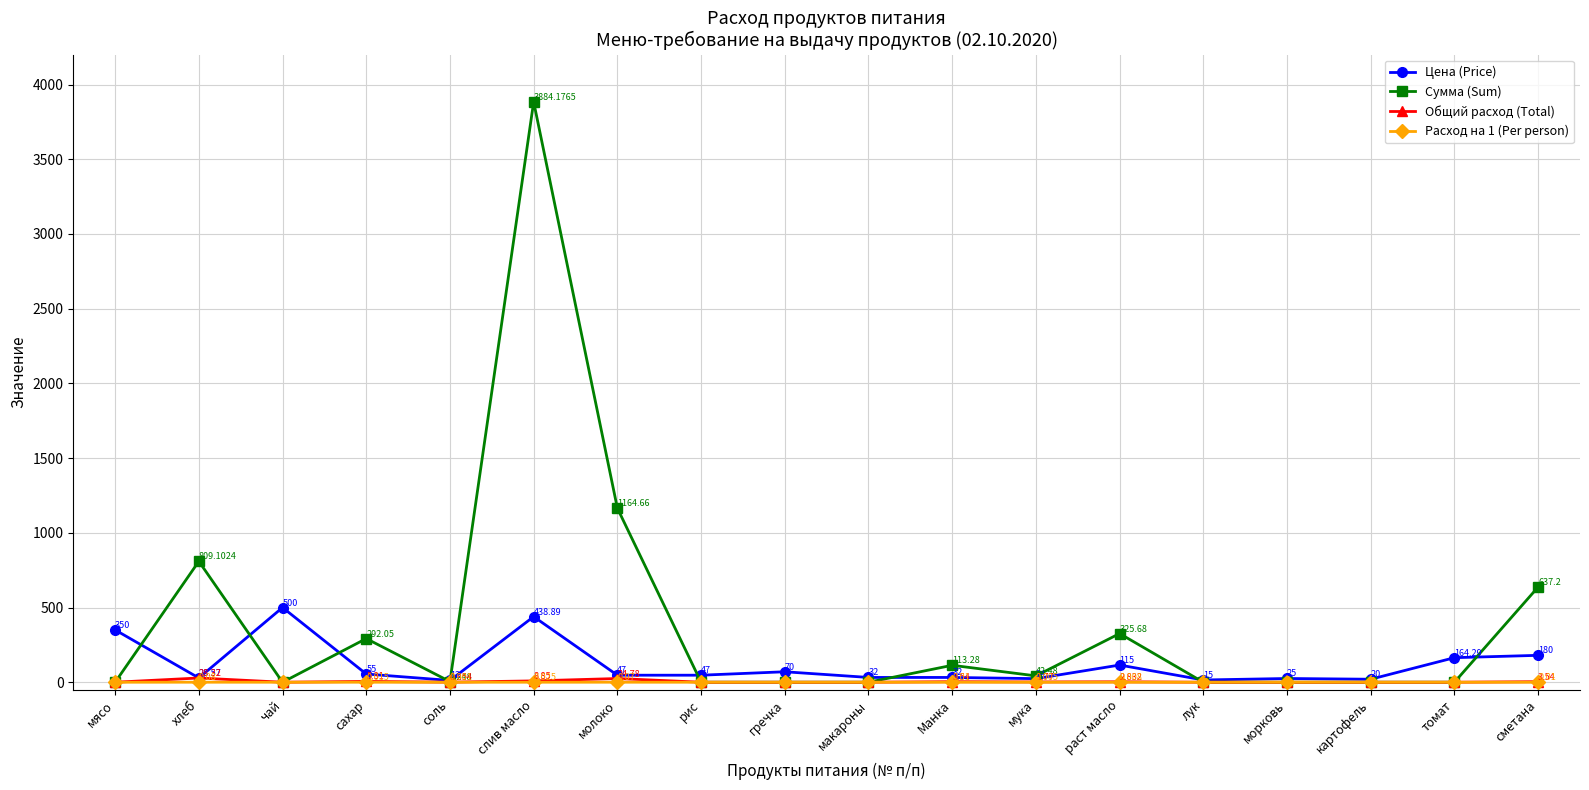

How many distinct data groups are displayed?

4